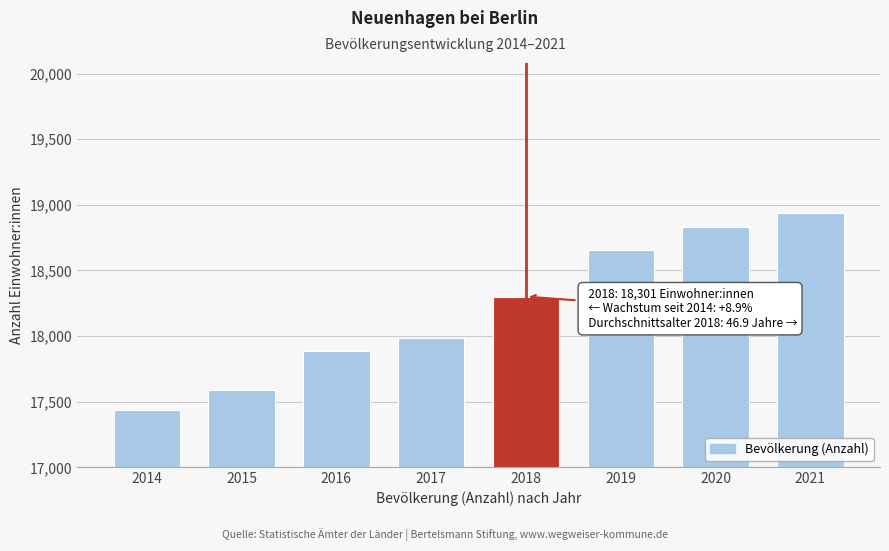

Reading left to right, list all the values displayed in this chart.

2014=17435	2015=17593	2016=17883	2017=17986	2018=18301	2019=18657	2020=18832	2021=18941